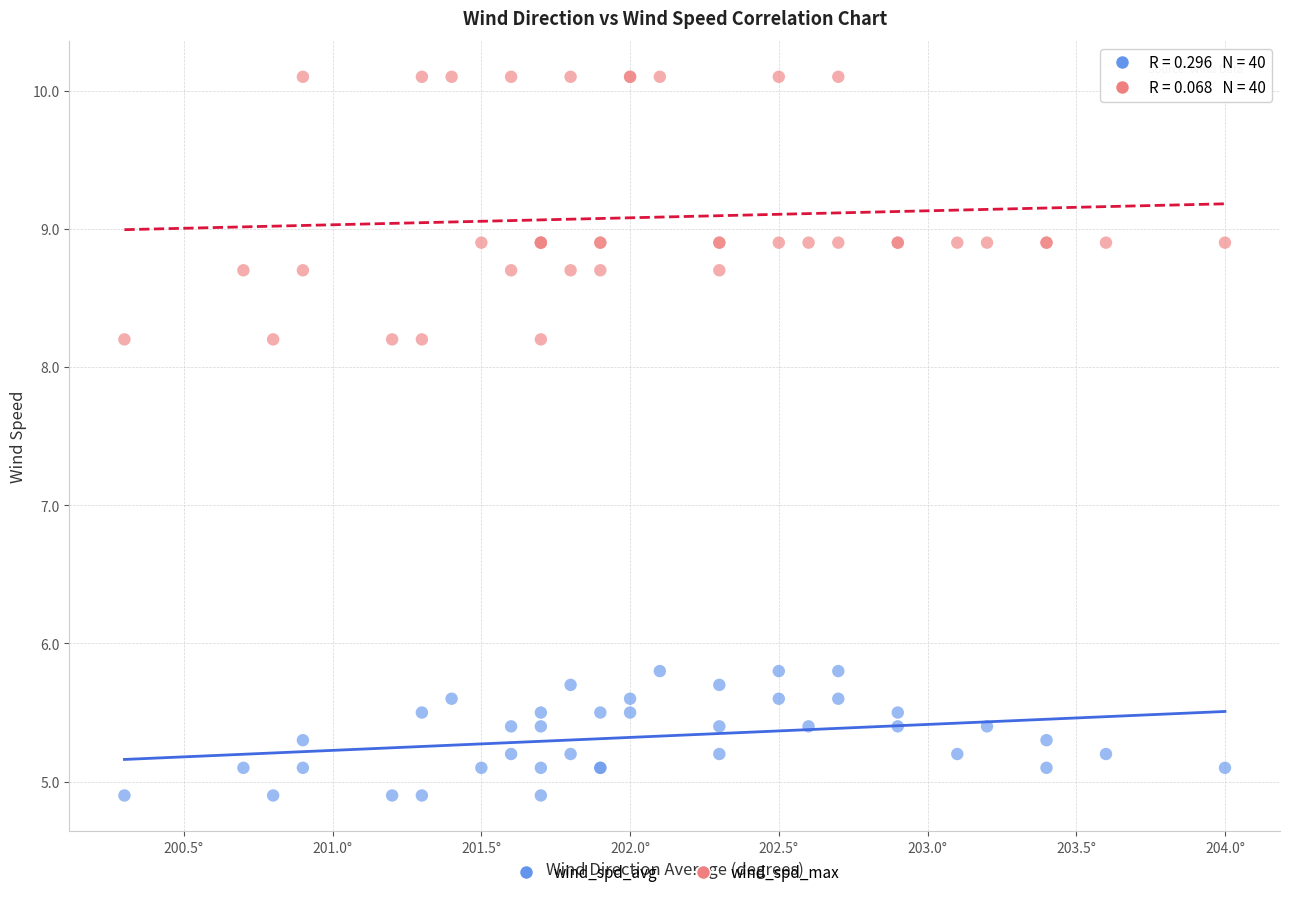

What are all the series names shown in the legend?

wind_spd_avg, wind_spd_max